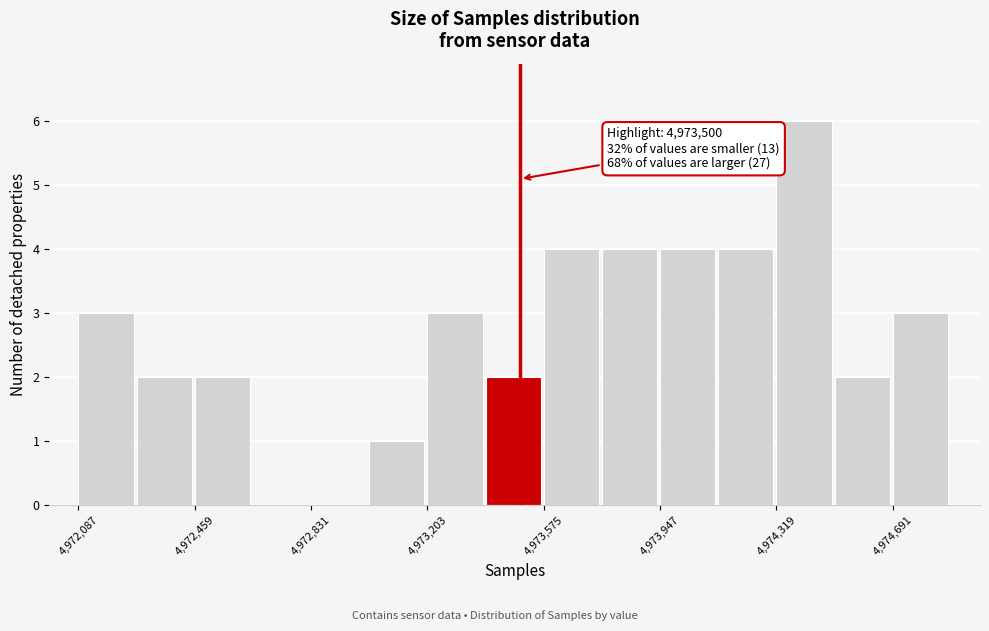

Read against the x-axis, roughly where is the centre of the tallest bar?

4974400